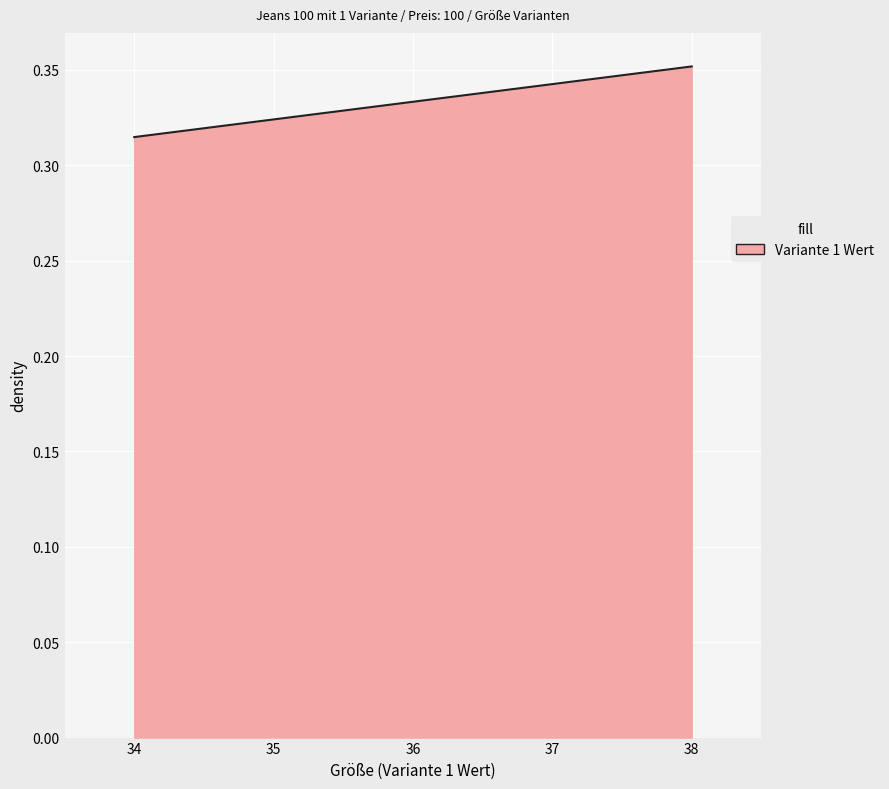

List the labels in order of value, smallest first.

34, 36, 38